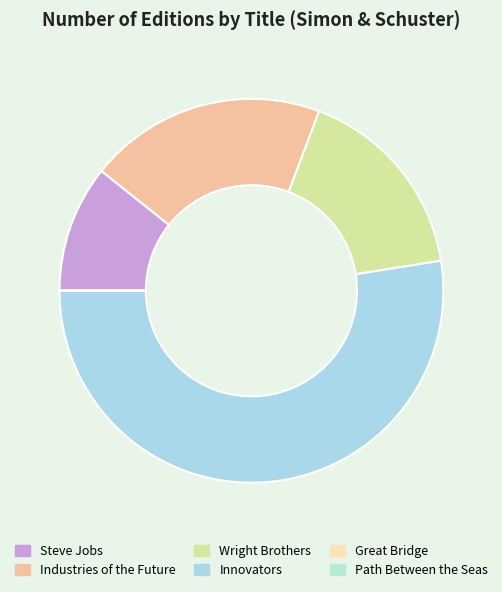

Which slice is the smallest?

Path Between the Seas